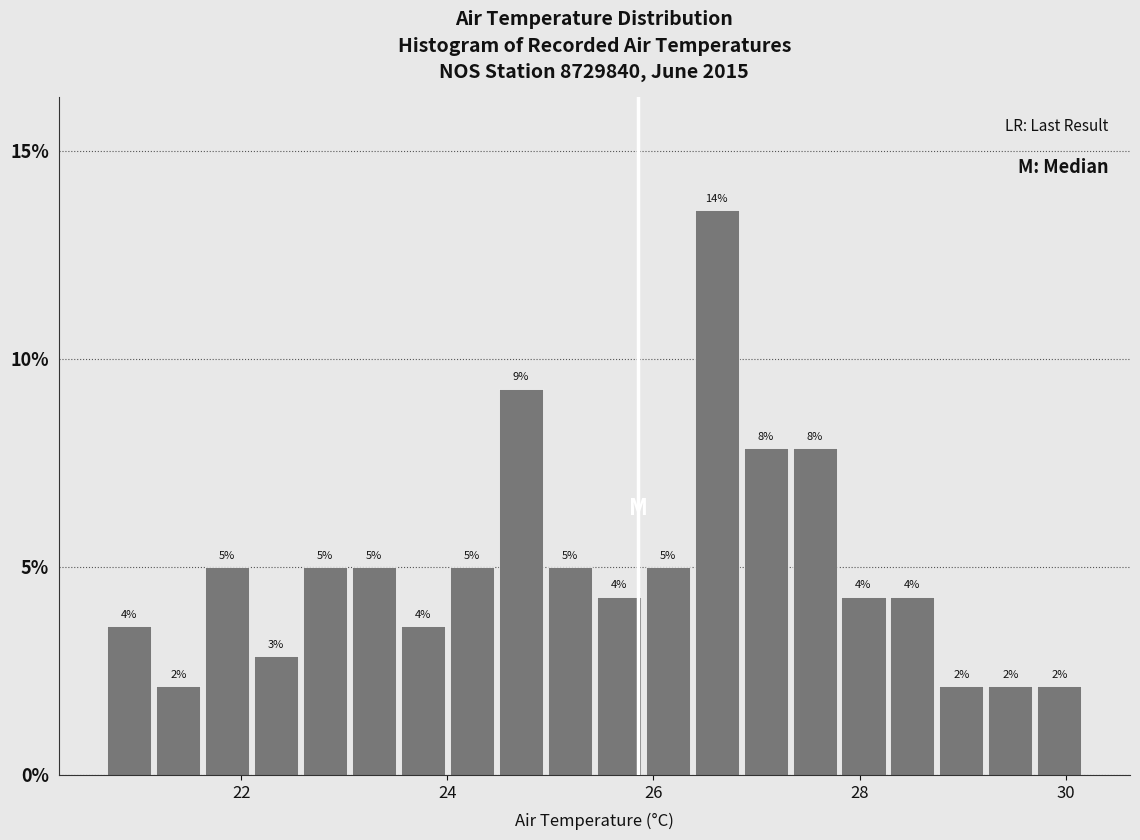

Around what value on the x-axis is the tallest bar? Give the approximate position of its centre, as read against the axis.

26.6